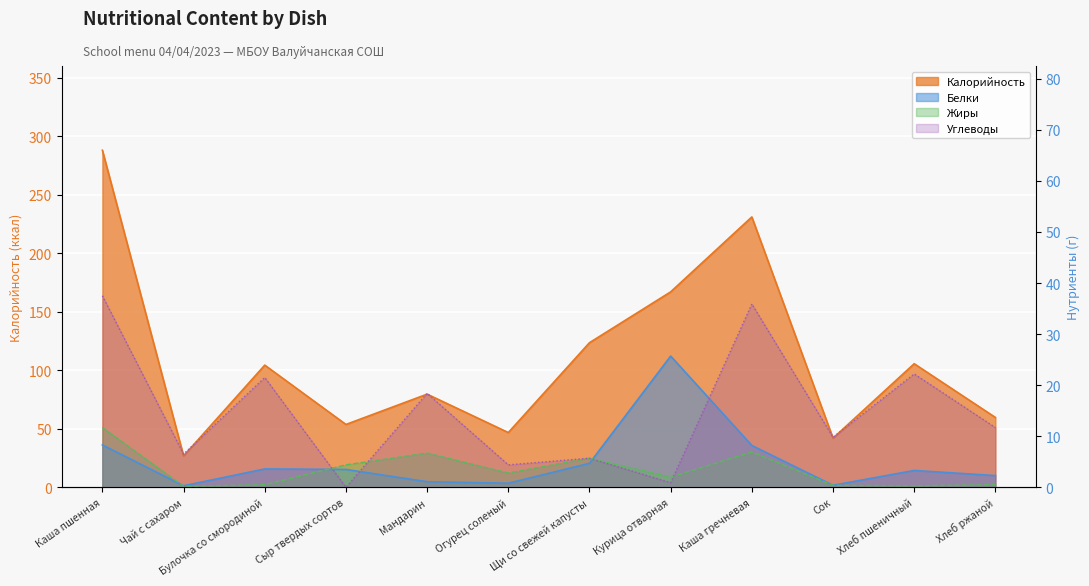

At which label is Калорийность closest to 157?

Курица отварная